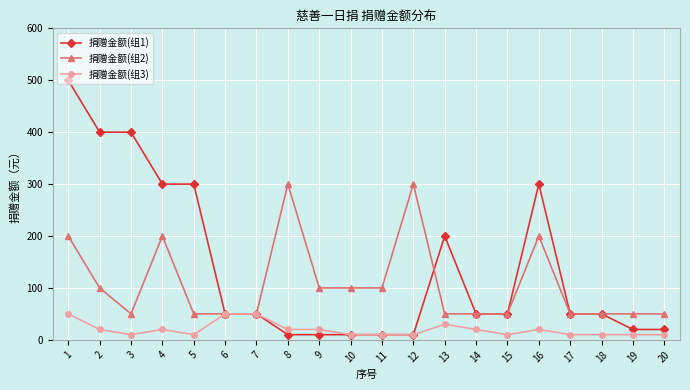

Which series has the largest total across all categories?

捐赠金额(组1)